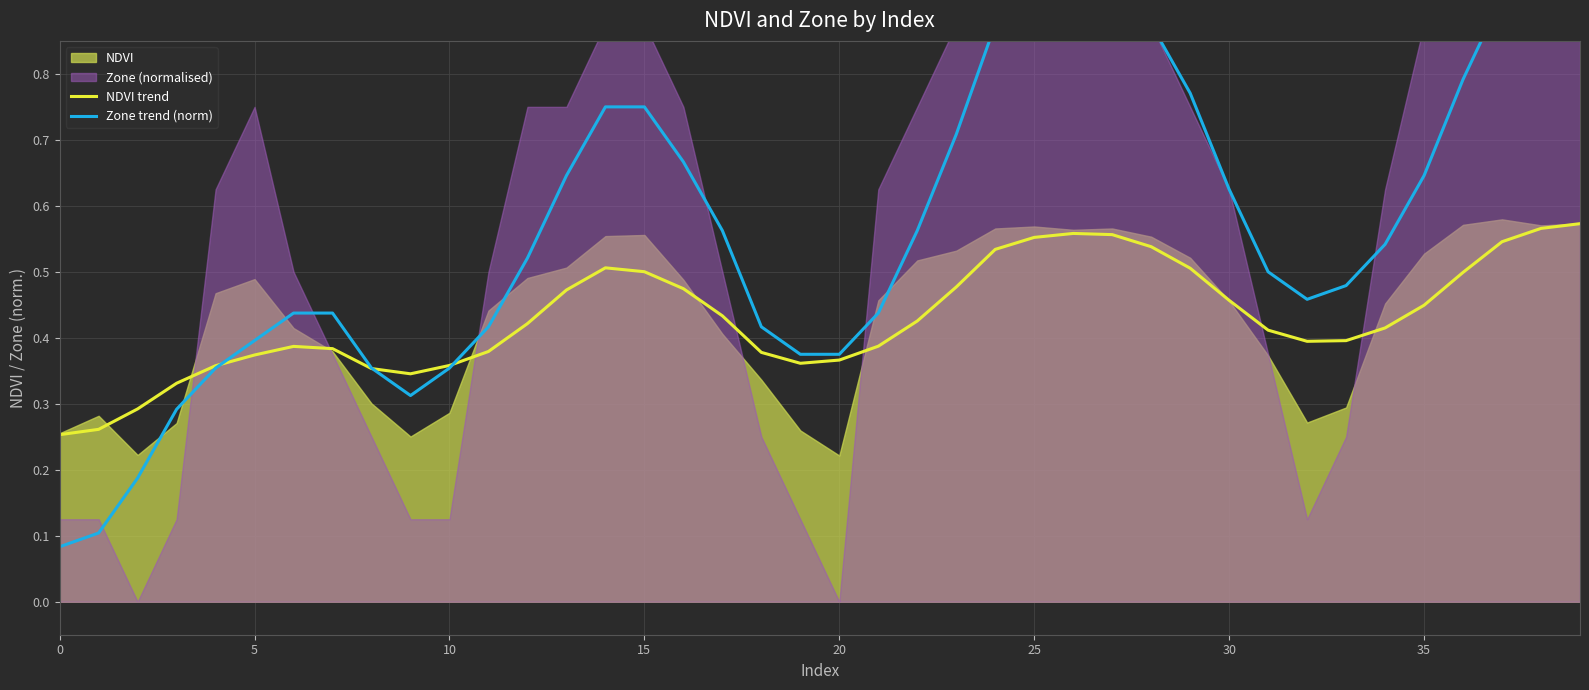

Does the chart display data point markers on the line(s)?

No